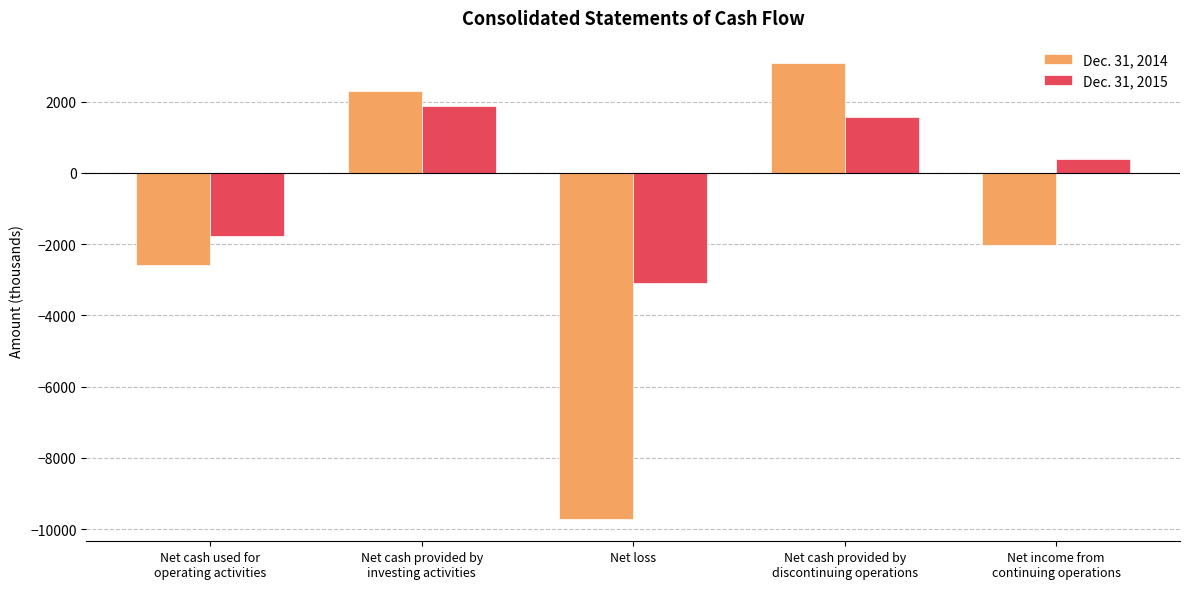

What is the label of the 4th bar from the right?

Net cash provided by
investing activities